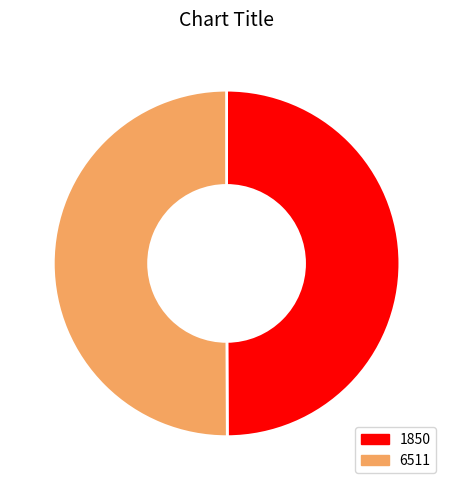

Approximately how many times larger is the value at 6511 compared to 1850?

1.0